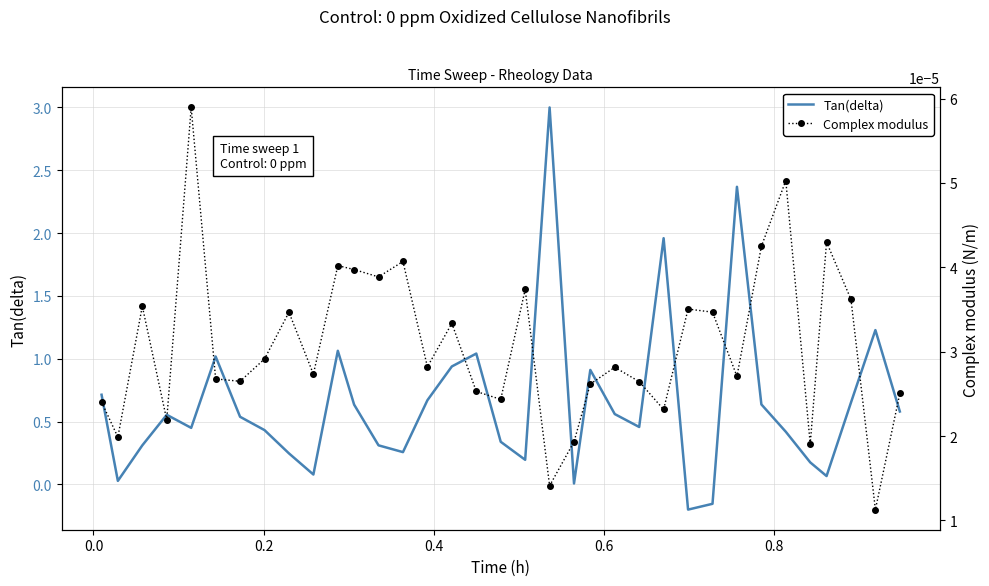

What is the maximum value for Tan(delta)?

3.0